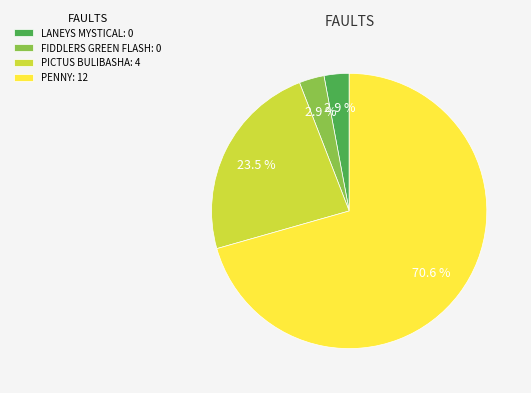

Do PENNY and FIDDLERS GREEN FLASH together represent more than half of the pie?

Yes